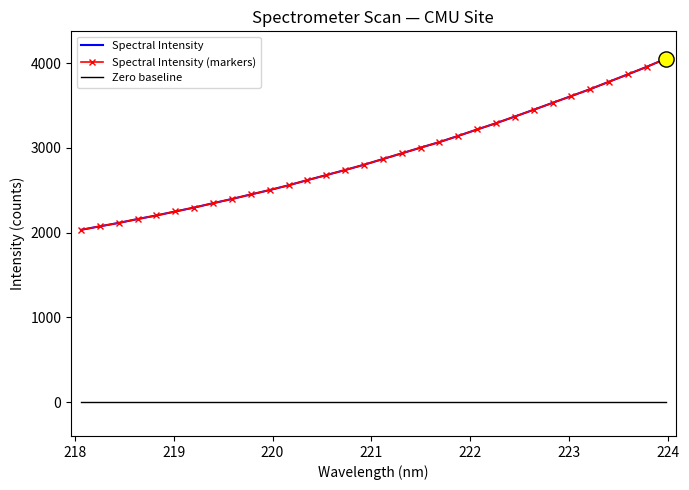

What are all the series names shown in the legend?

Spectral Intensity, Spectral Intensity (markers), Zero baseline